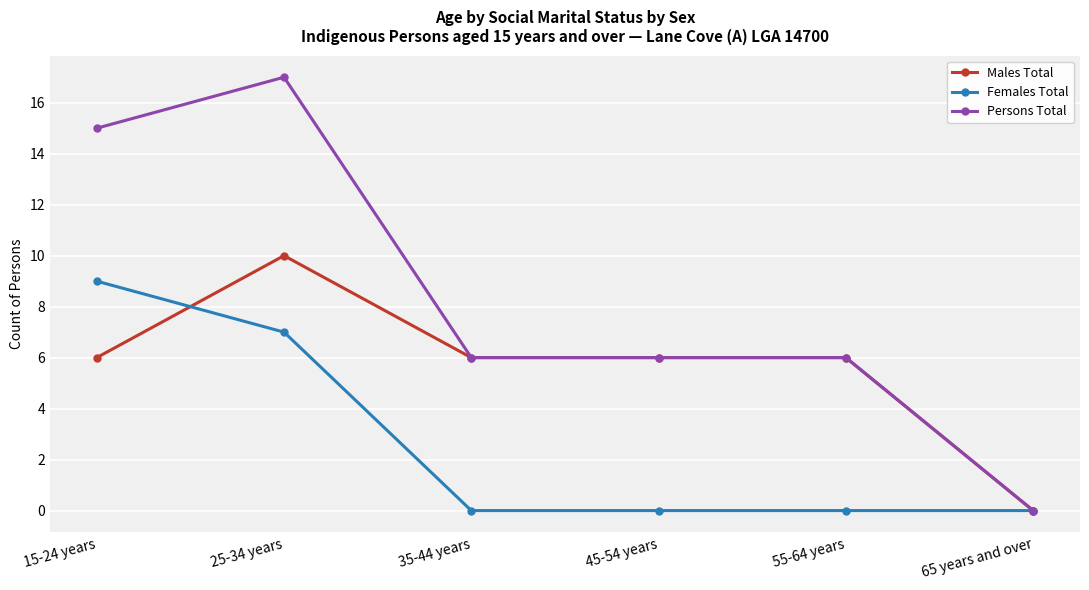

At 15-24 years, list the series in order from smallest to largest.

Males Total, Females Total, Persons Total